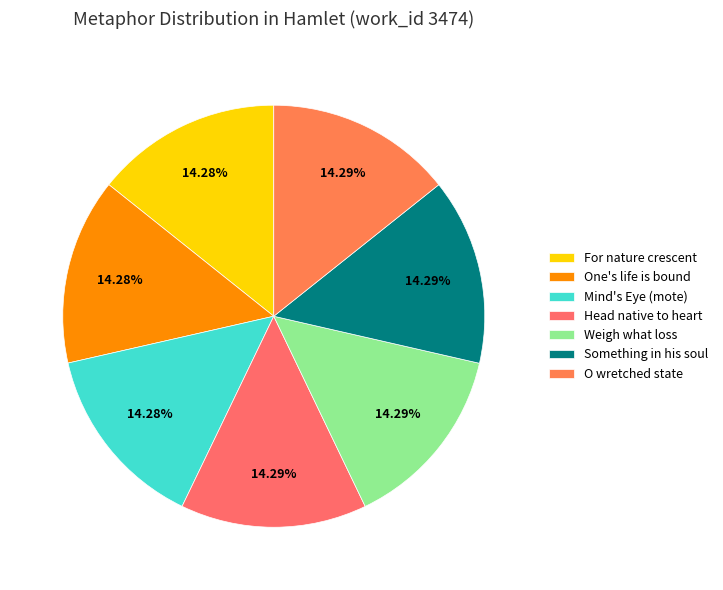

Is there any slice that represents more than half of the pie?

No